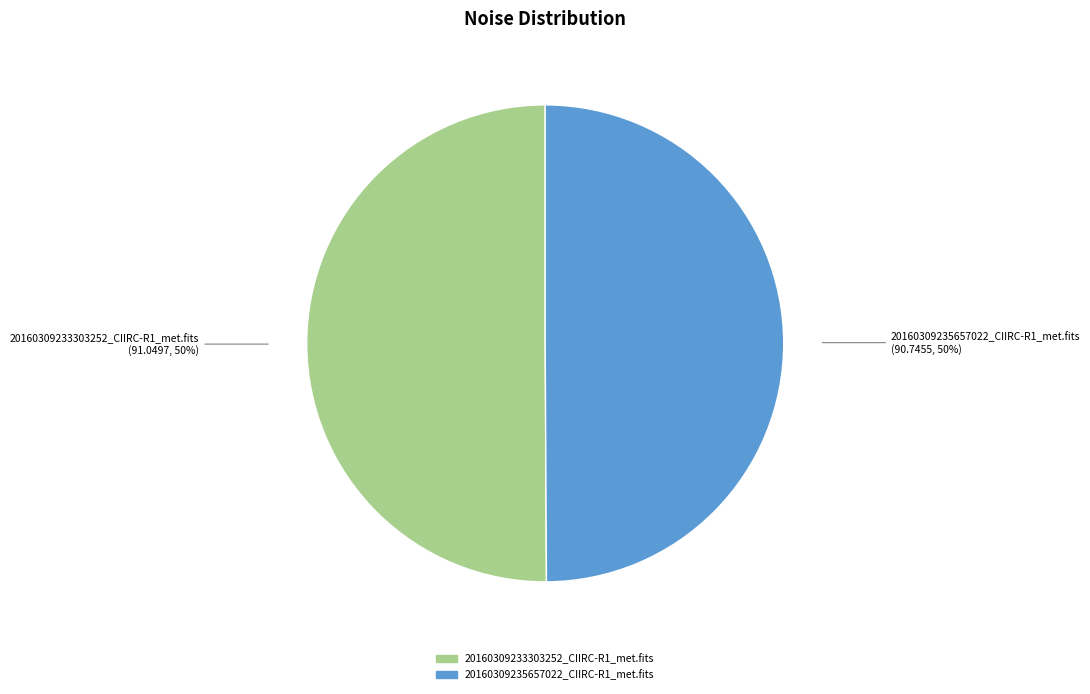

How many segments does this pie chart have?

2